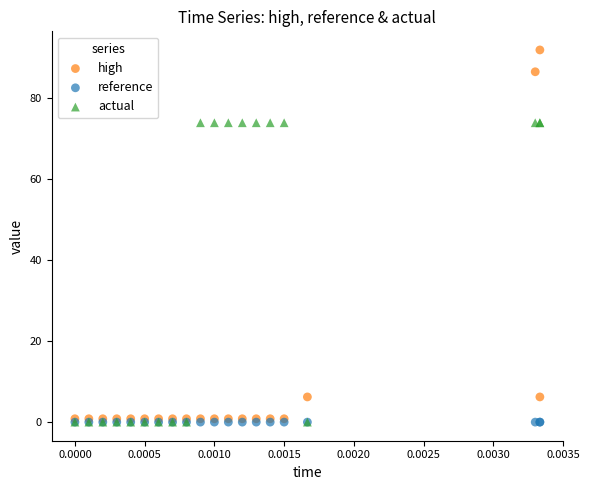

Which series contains the highest Y value?

high